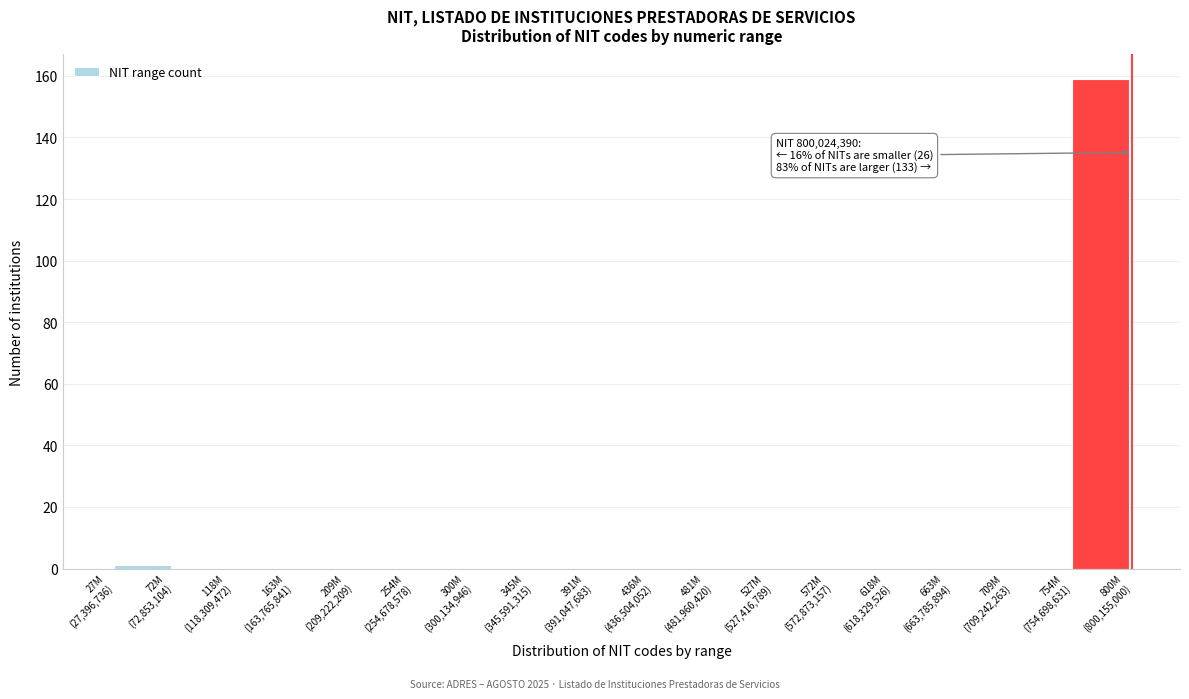

What is the sum of all values?

160